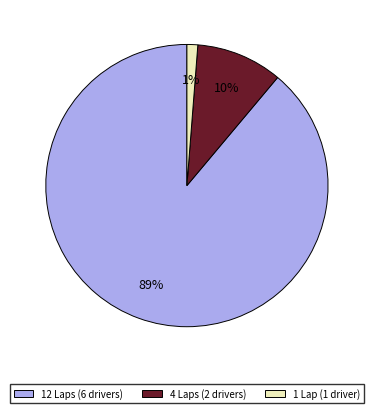

Which has a higher value, 4 Laps (2 drivers) or 1 Lap (1 driver)?

4 Laps (2 drivers)